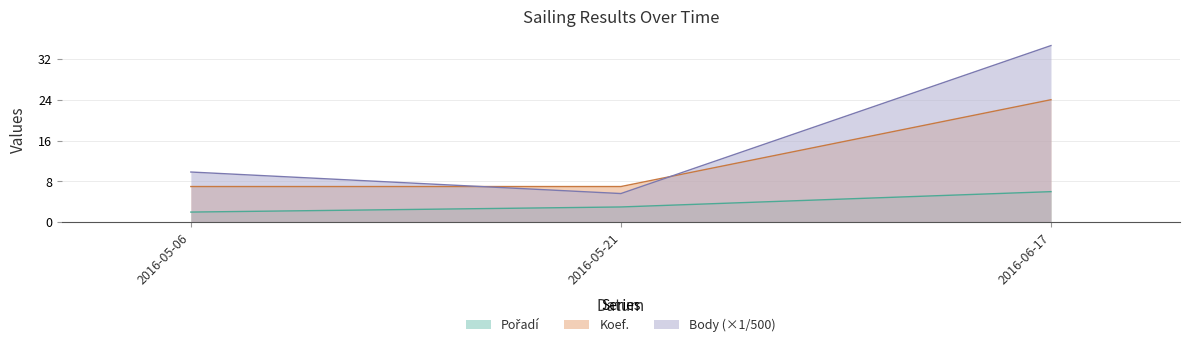

What is the label of the 1st point from the left?

2016-05-06